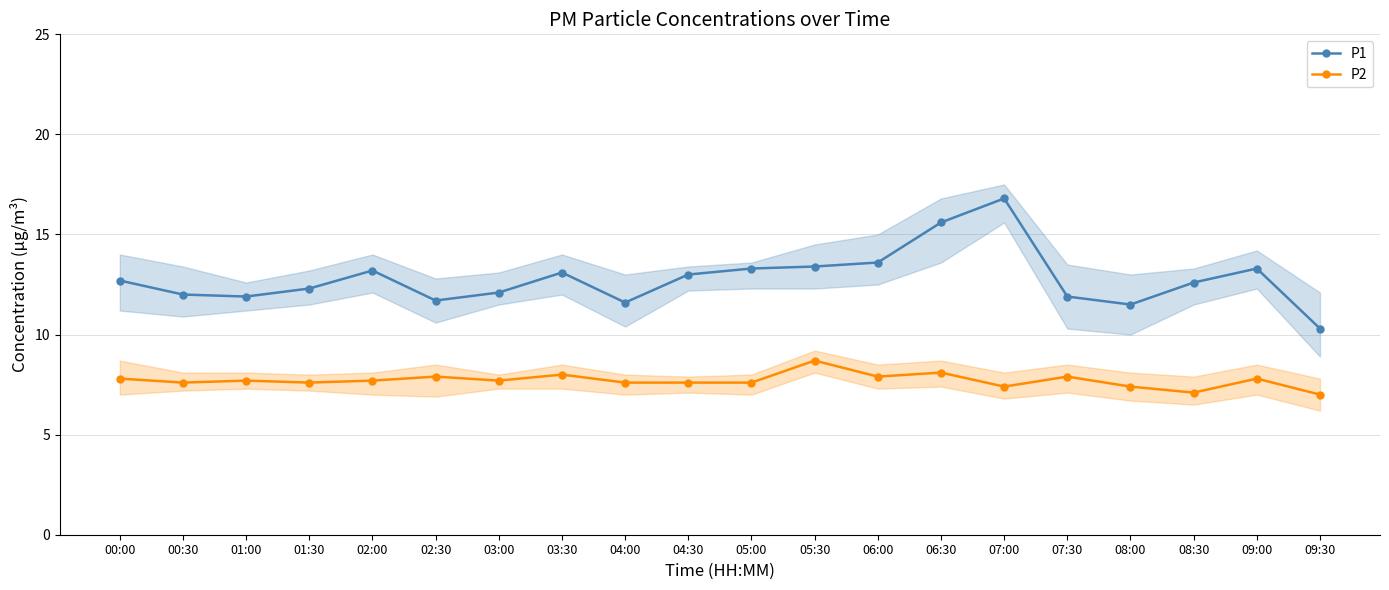

True or false: P2 and P1 cross at least once.

False